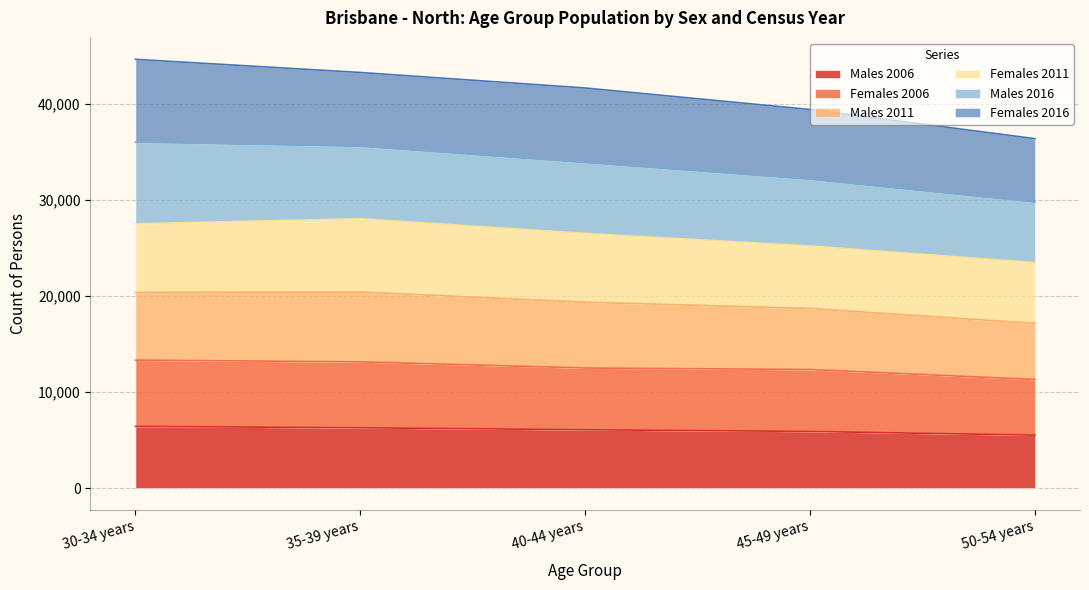

What is the total value across all series at 50-54 years?

36391